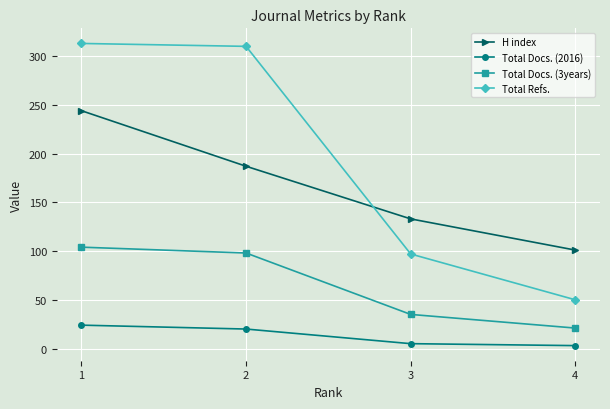

Between 2 and 4, which series saw the biggest shift?

Total Refs.